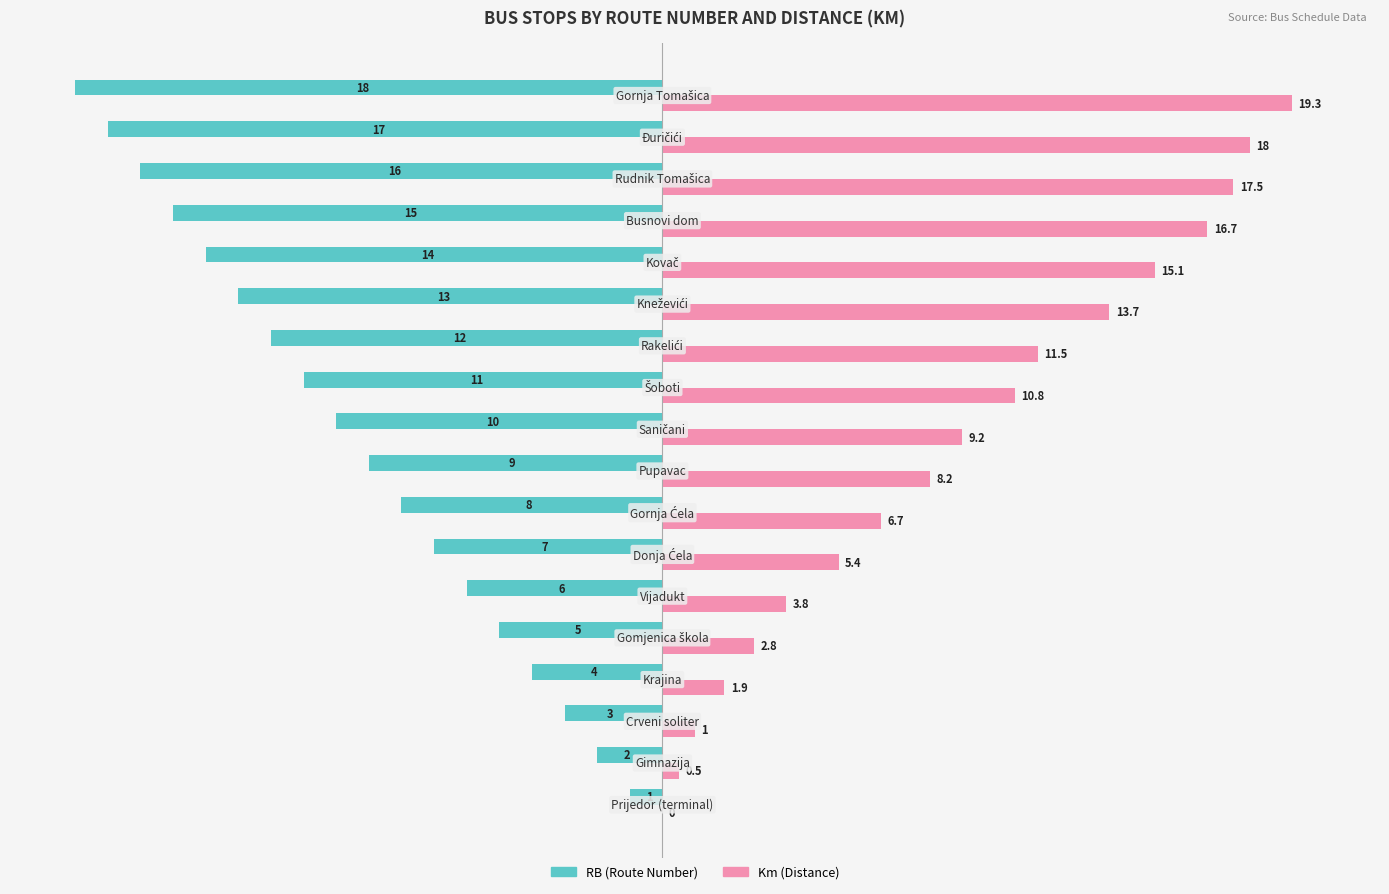

Which series has the largest total across all categories?

Km (Distance)